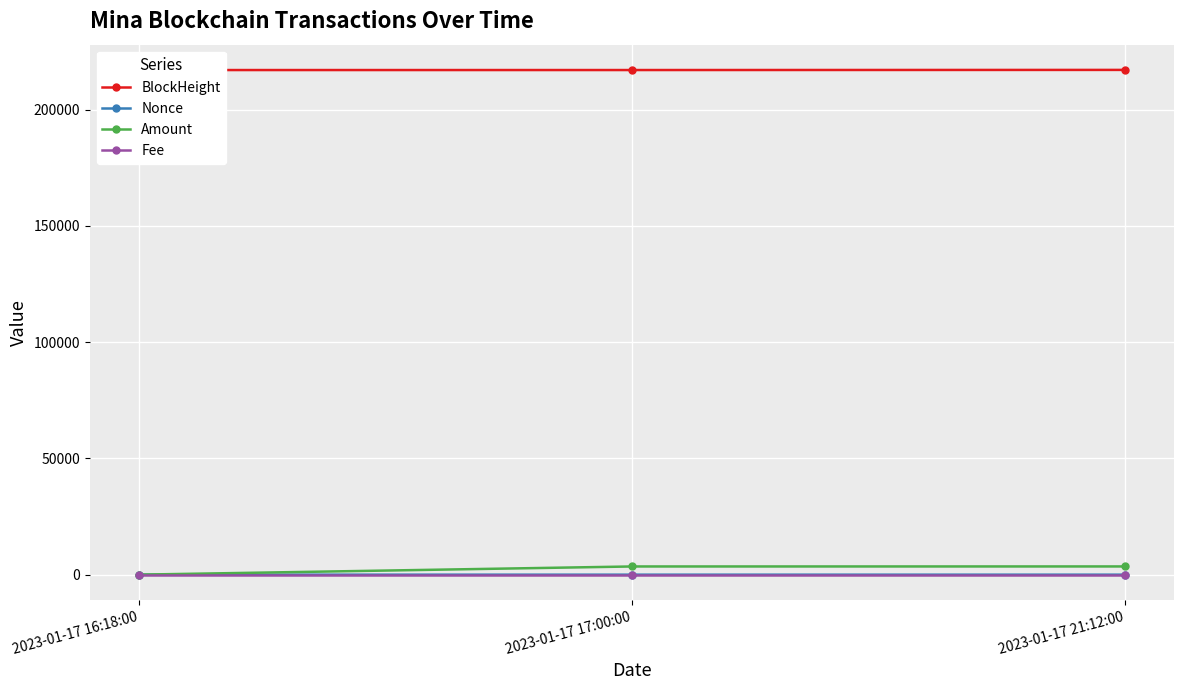

What value does the BlockHeight series have at 2023-01-17 21:12:00?

217081.0